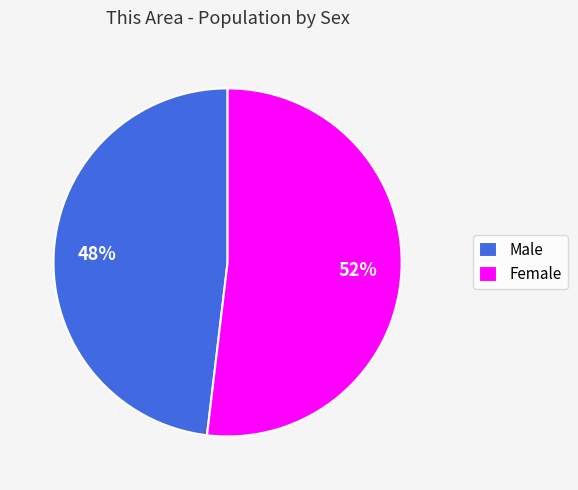

True or false: Male accounts for 48% of the total.

True